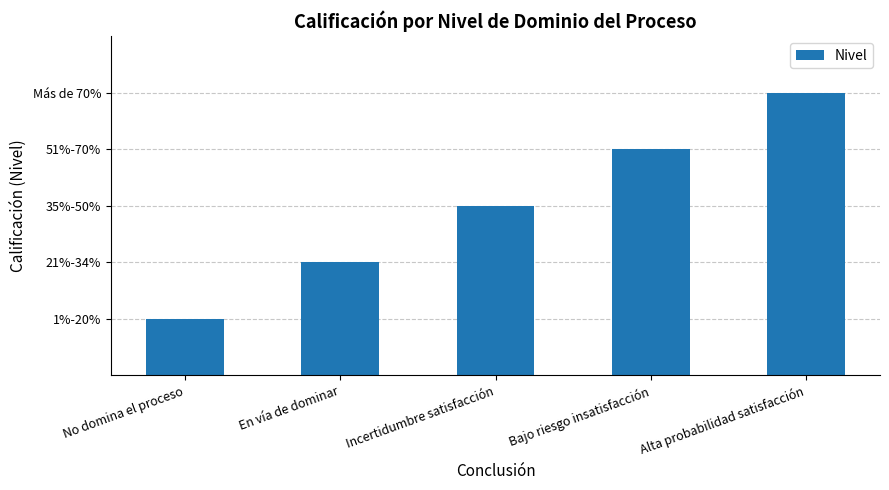

Are the bars horizontal?

No